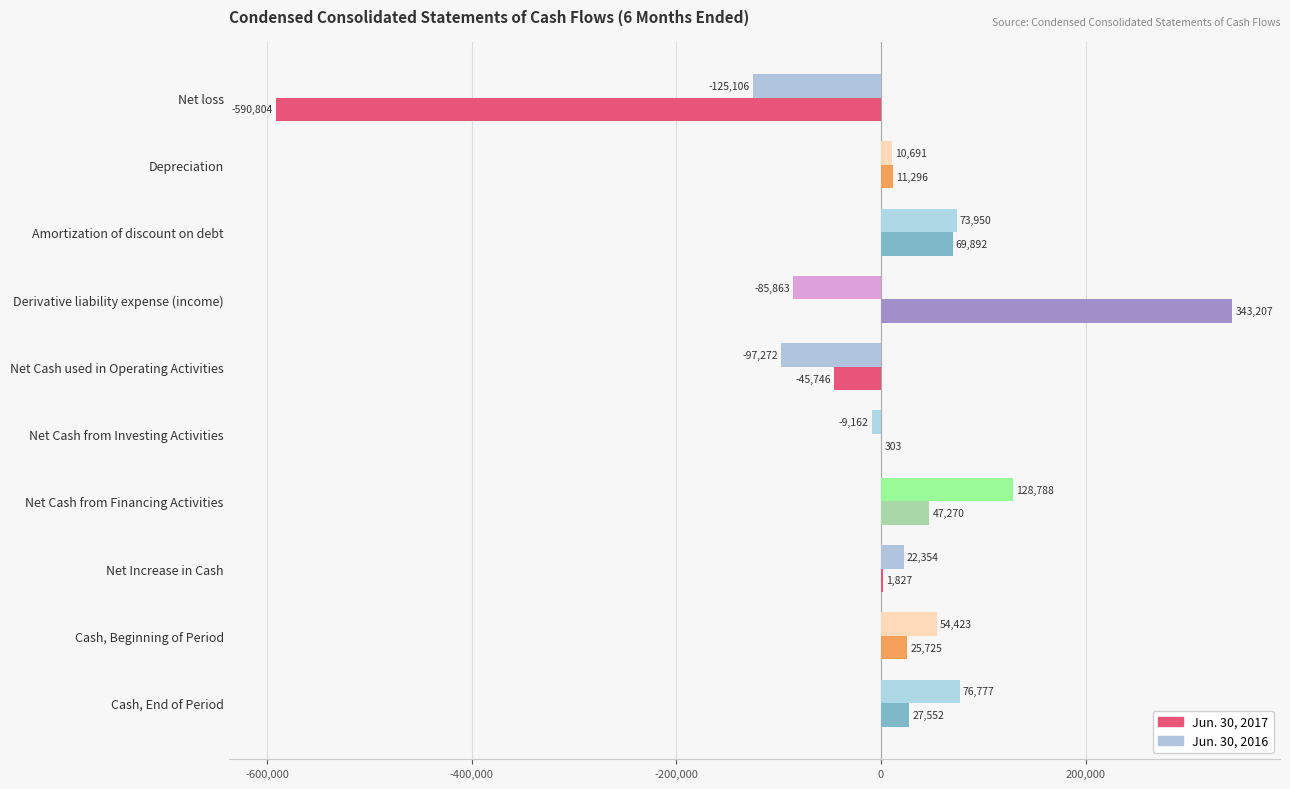

Which series changed the most between Net loss and Depreciation?

Jun. 30, 2017